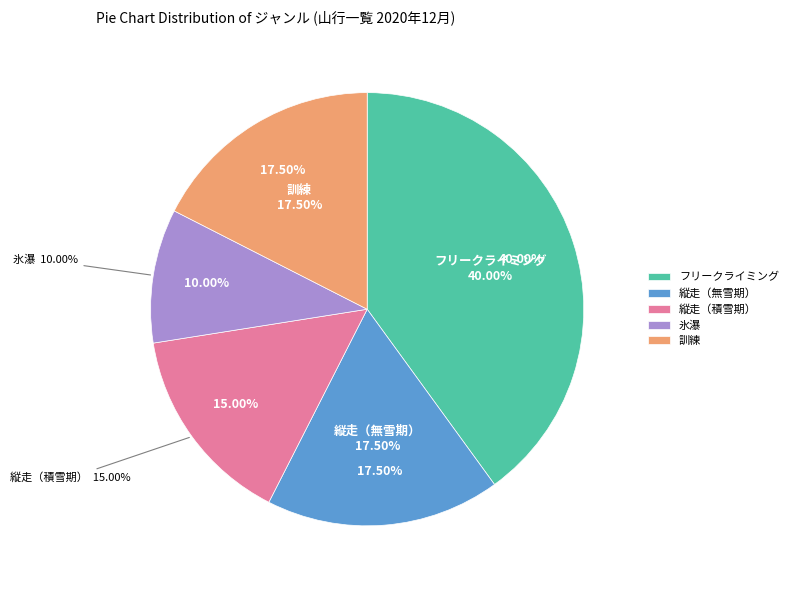

Do 訓練 and 縦走（積雪期） together represent more than half of the pie?

No